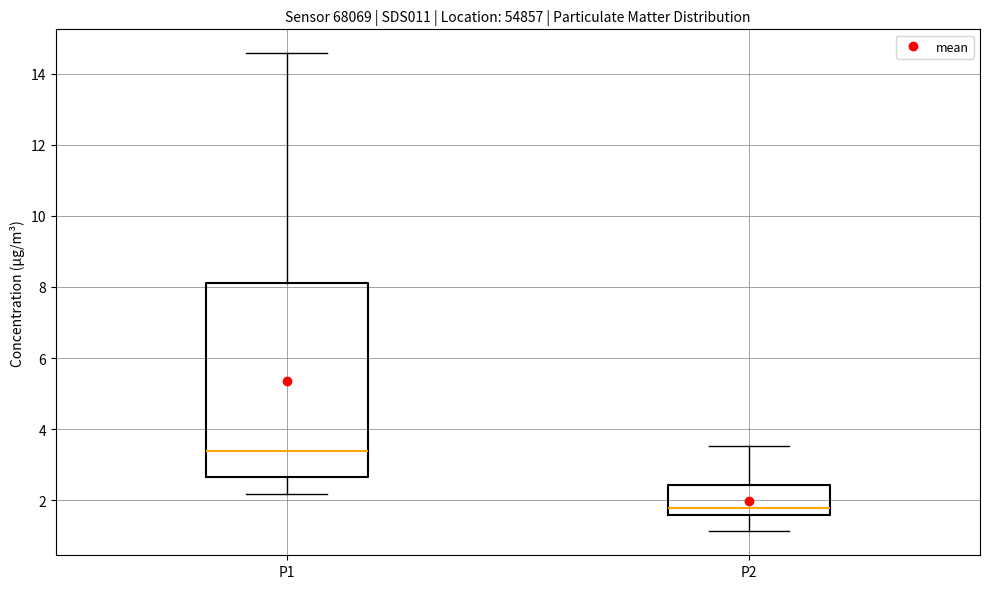

Where does the lower whisker of the box for P2 end on the y-axis? The values are not printed on the chart, so give them approximately, as read against the axis.

1.2